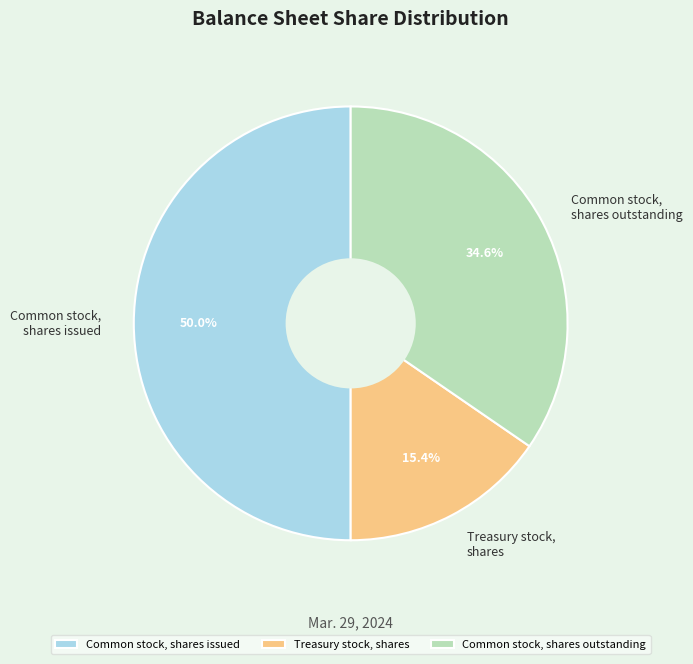

Does Common stock, shares outstanding represent more than half of the total?

No